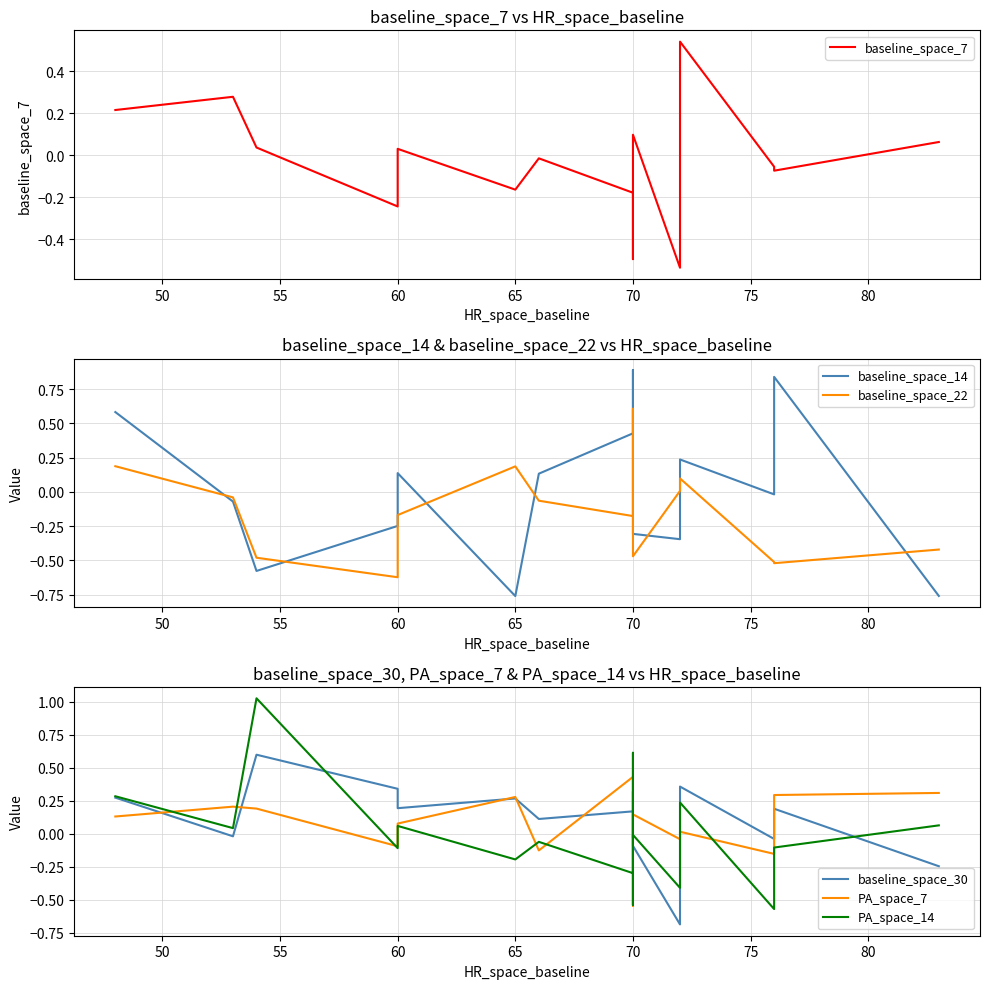

How many lines are shown in the chart?

6